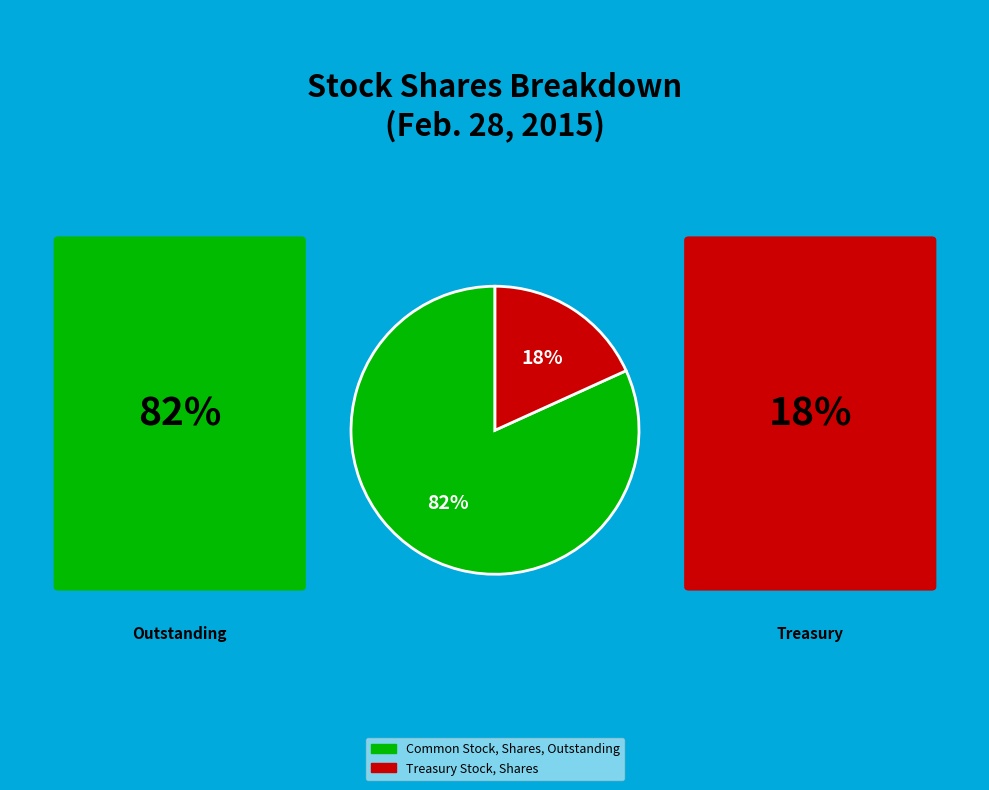

To the nearest percent, what is the combined percentage of Common Stock, Shares, Outstanding and Treasury Stock, Shares?

100%